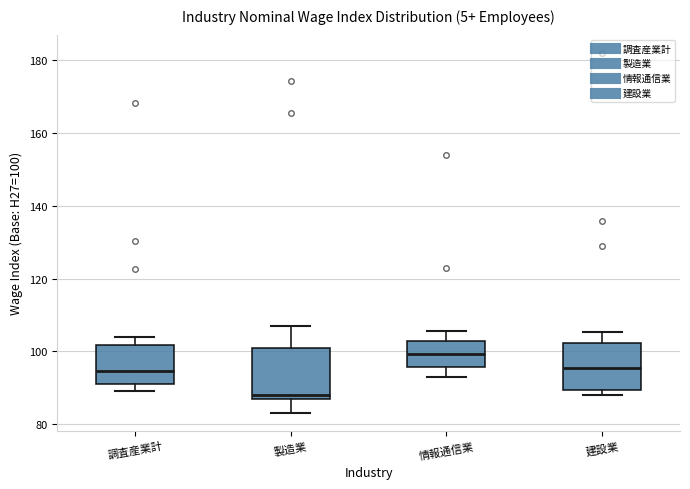

Where does the median line of the box for 製造業 sit on the y-axis? The values are not printed on the chart, so give them approximately, as read against the axis.

88